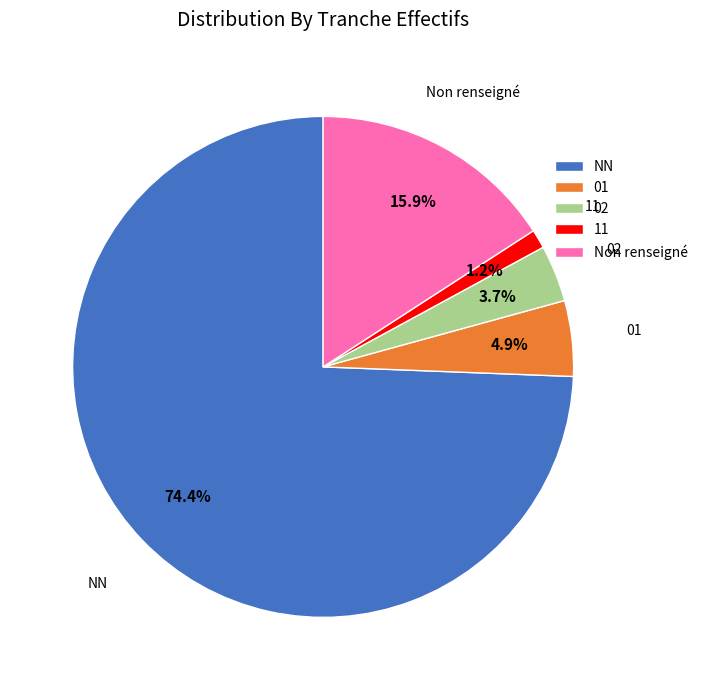

Is the sum of 02 and NN greater than half?

Yes